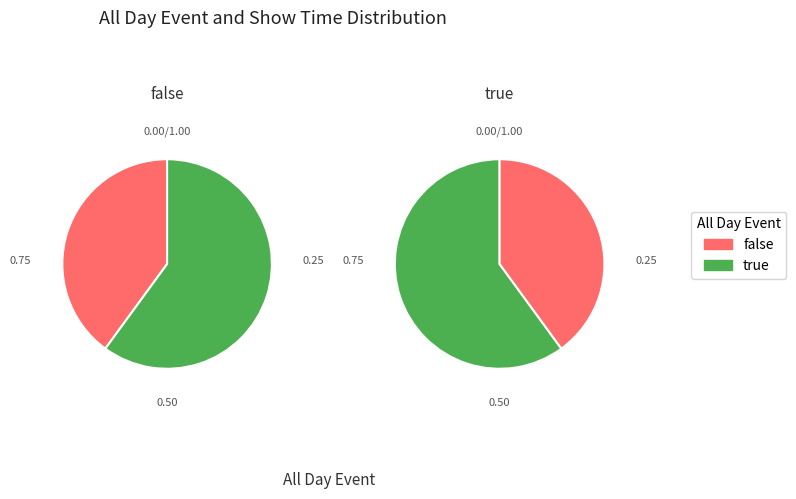

What portion of the pie excludes true?

42.9%